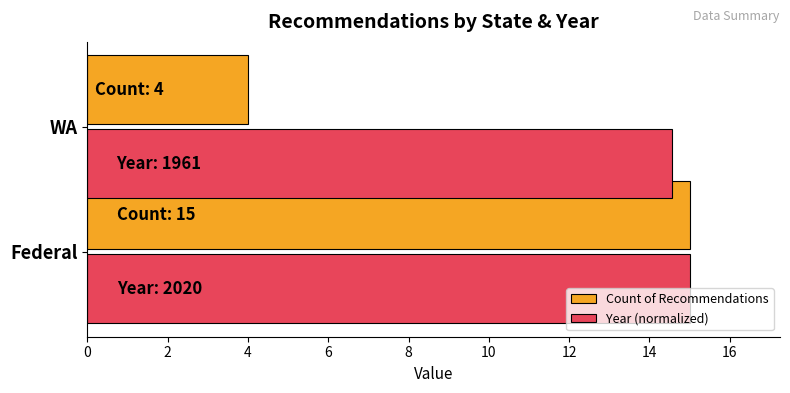

What is the difference between the Count of Recommendations values at Federal and WA?

11.0